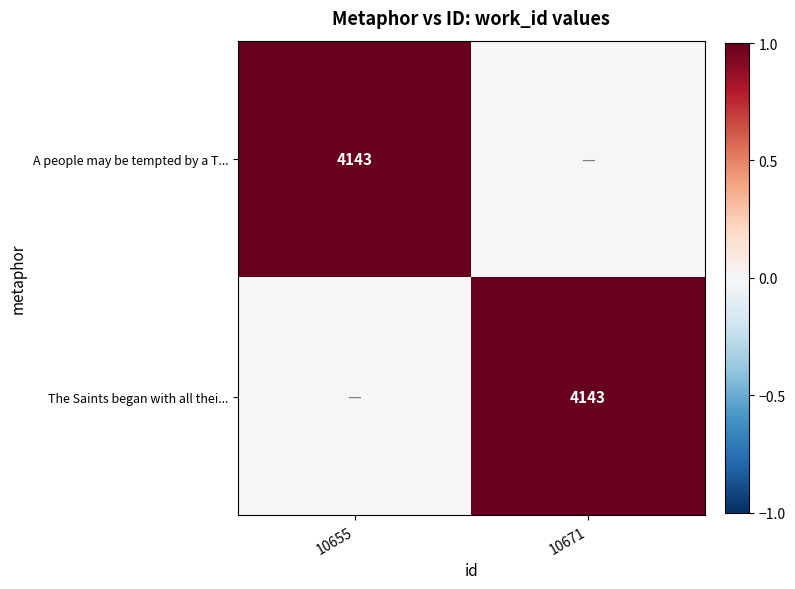

The A people may be tempted by a T... series shows 1056 at 10655. True or false?

False